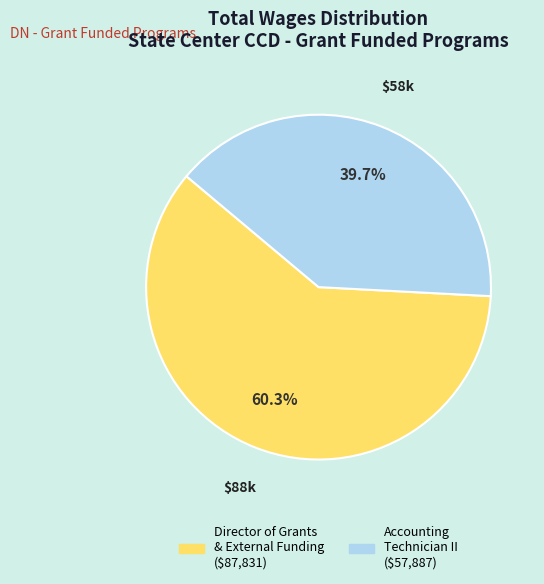

Is there any slice that represents more than half of the pie?

Yes